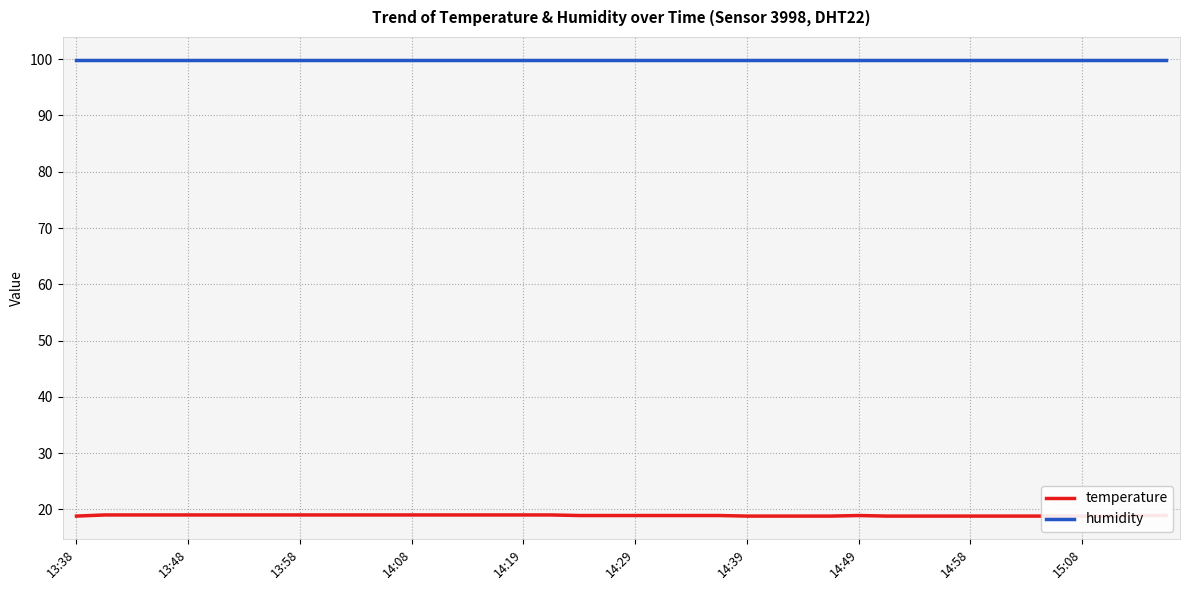

The humidity series shows 99.9 at 13:58. True or false?

True